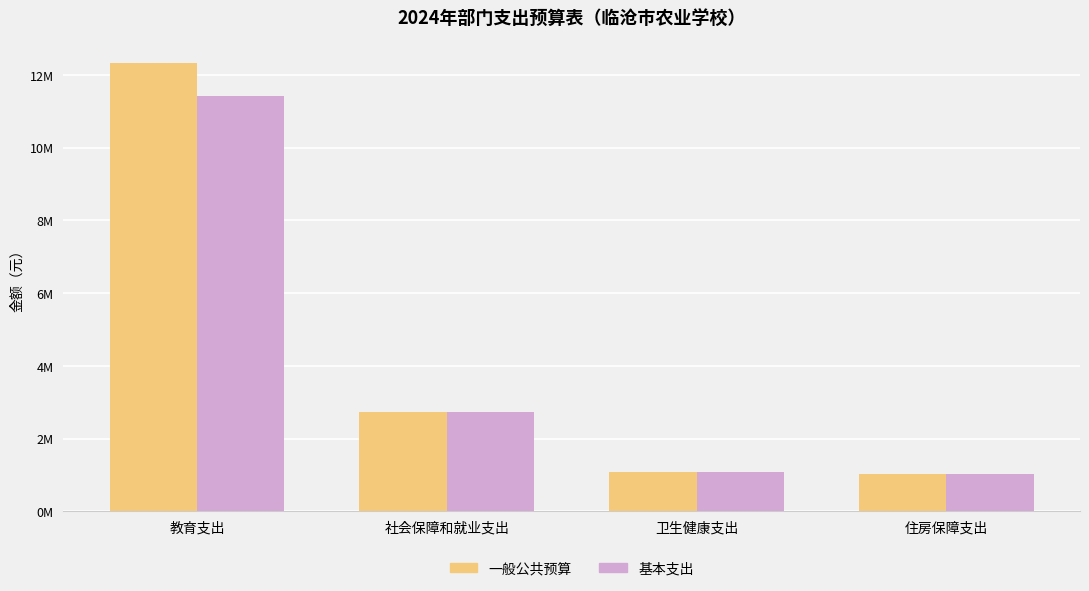

Rank the series by their average value, from highest to lowest.

一般公共预算, 基本支出